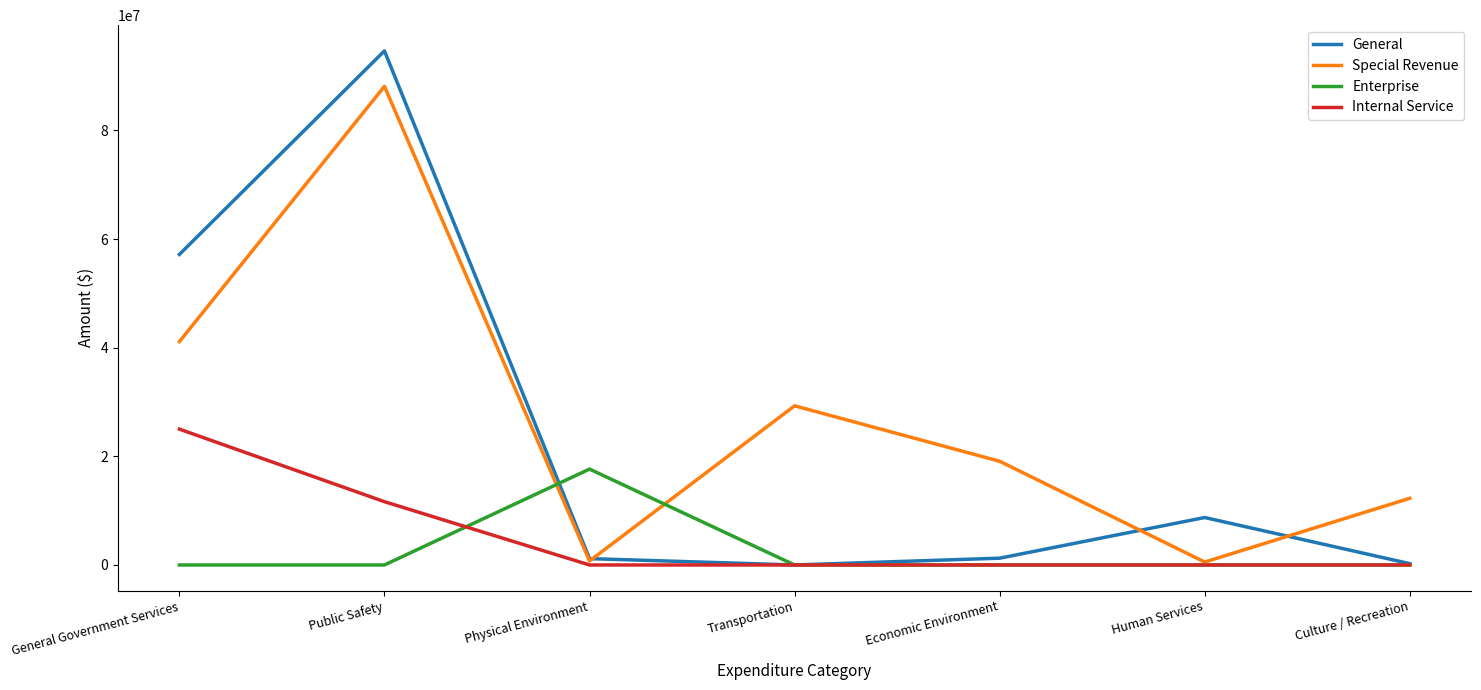

At which label does General reach its peak?

Public Safety